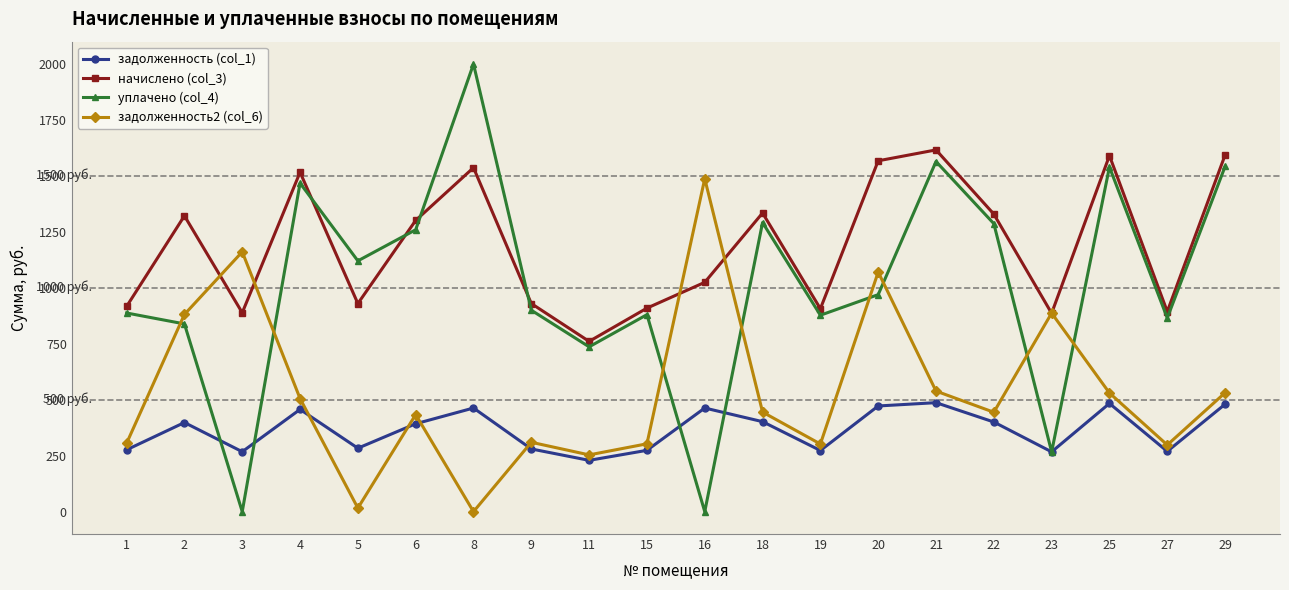

Which series has the largest total across all categories?

начислено (col_3)